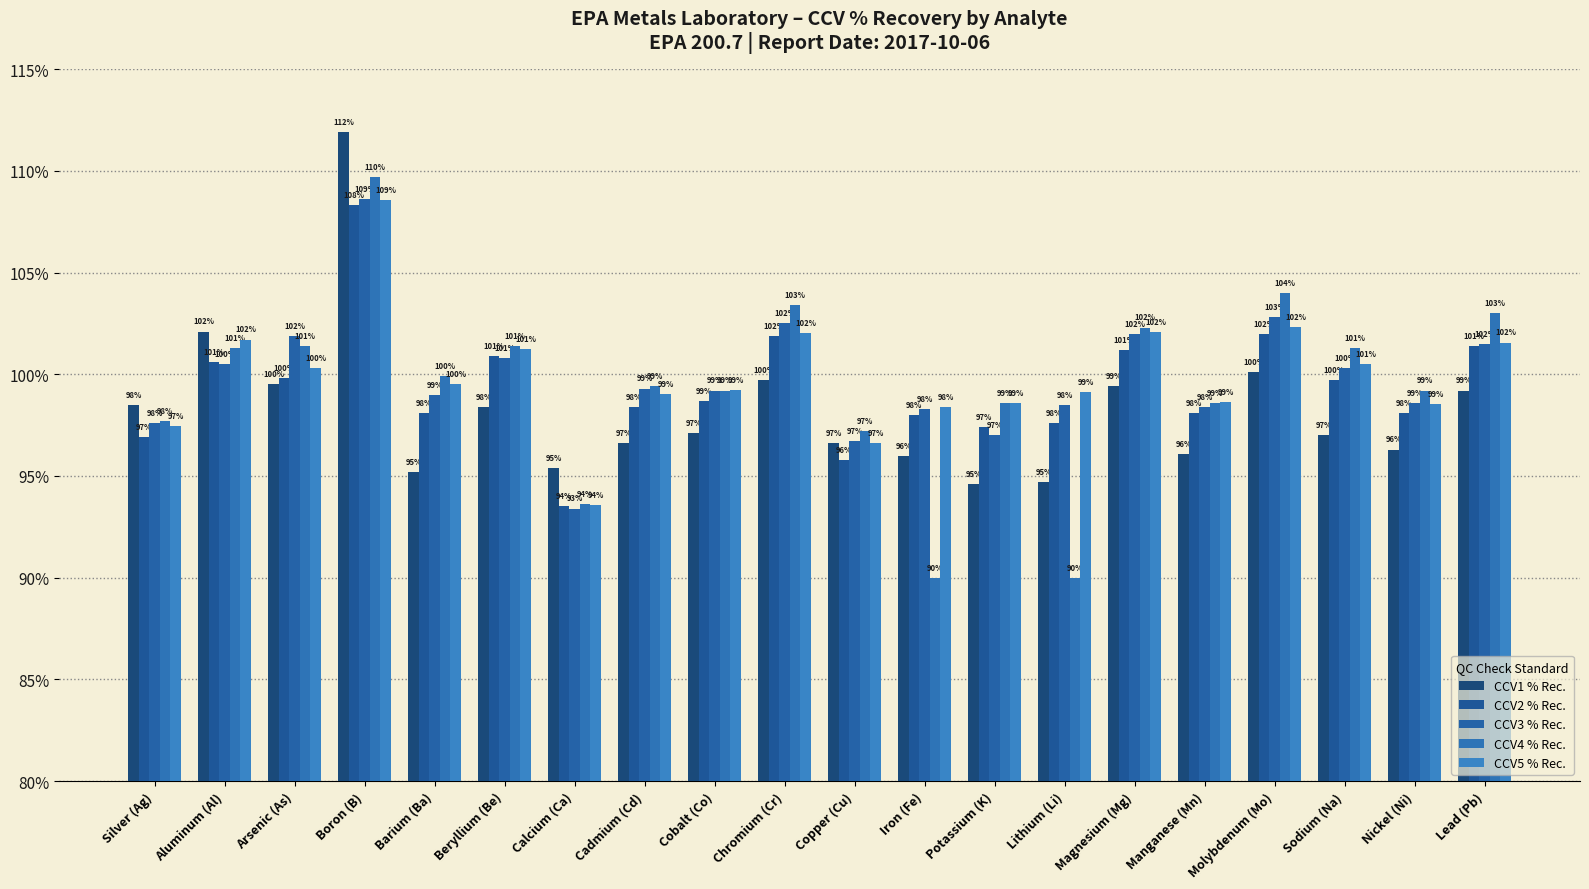

How many bars are there in total?

100